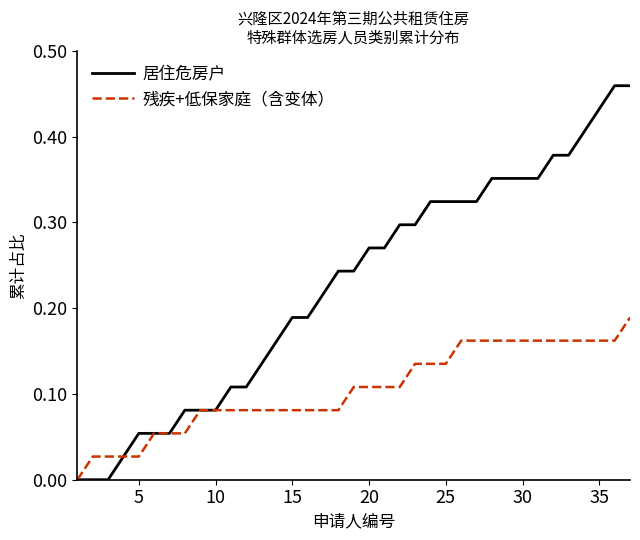

Rank the series by their maximum value, from lowest to highest.

残疾+低保家庭（含变体）, 居住危房户